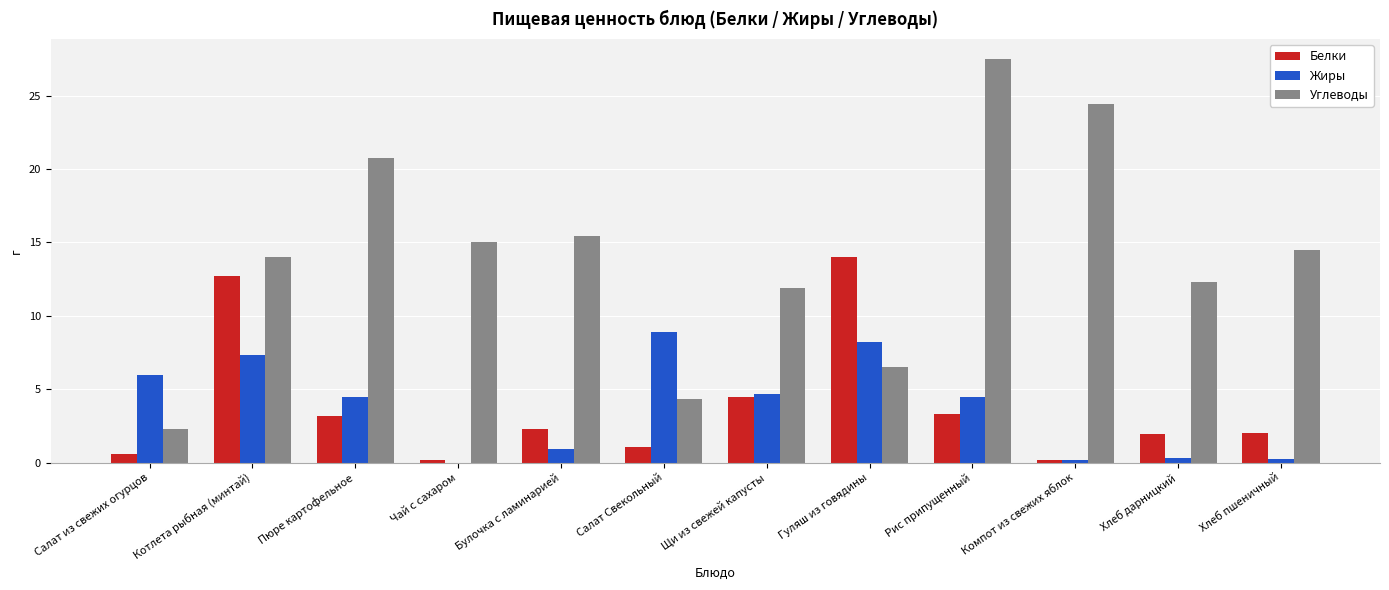

Are the bars grouped side by side (vs. stacked)?

Yes